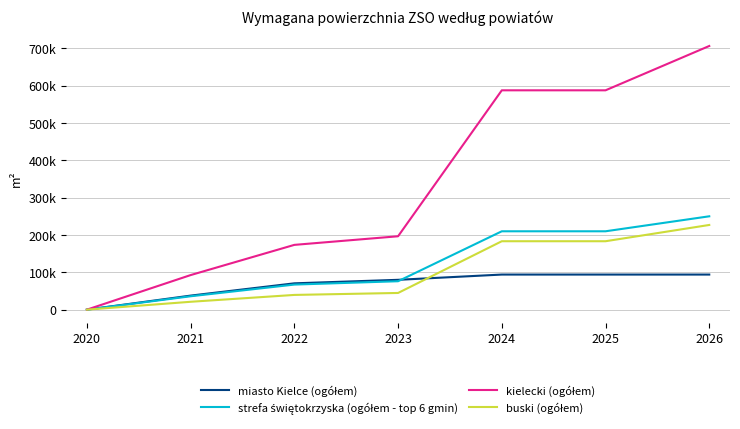

Does the chart have visible grid lines?

Yes